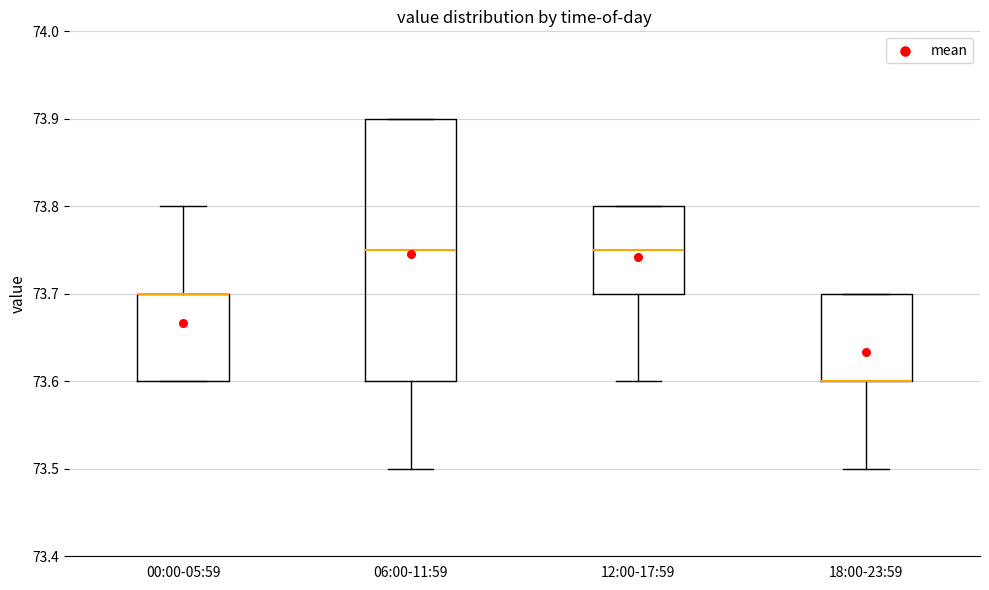

Where is the lower edge of the box for 12:00-17:59 on the y-axis? The values are not printed on the chart, so give them approximately, as read against the axis.

73.70